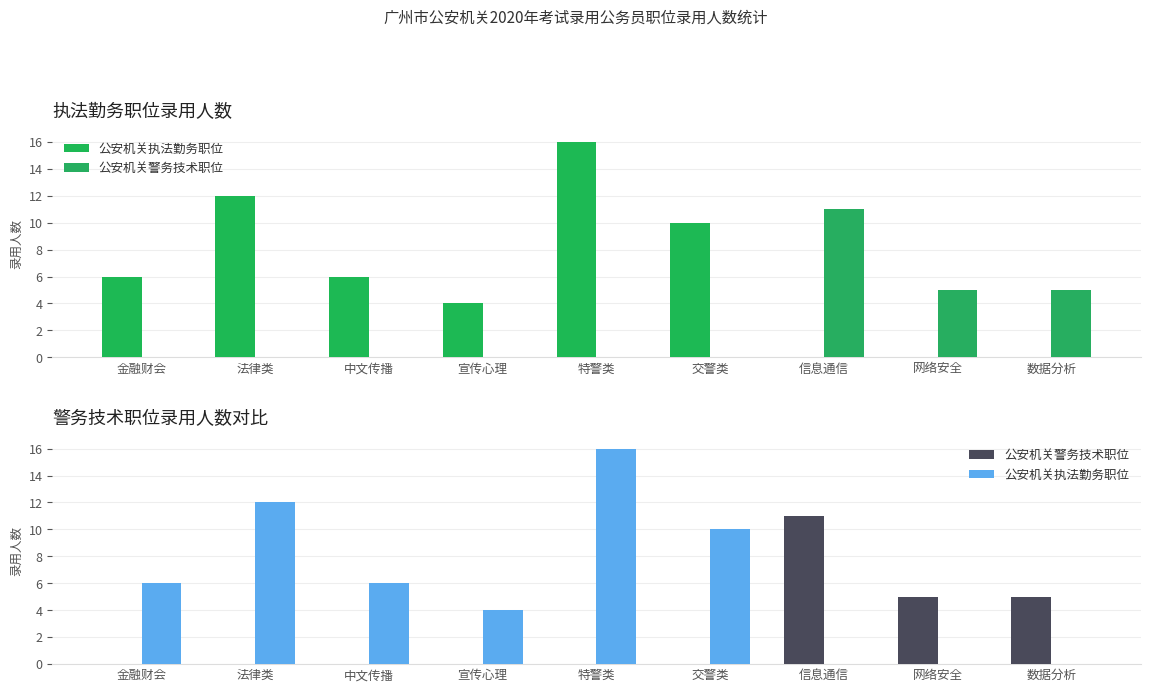

What are all the series names shown in the legend?

公安机关执法勤务职位, 公安机关警务技术职位